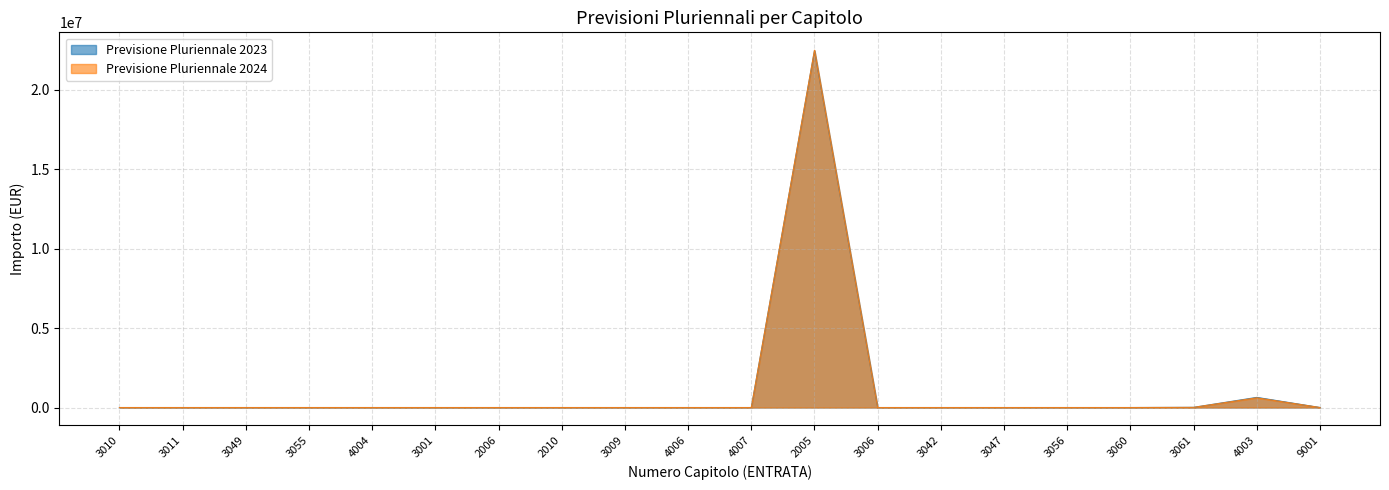

Which series has the widest spread of values?

Previsione Pluriennale 2024